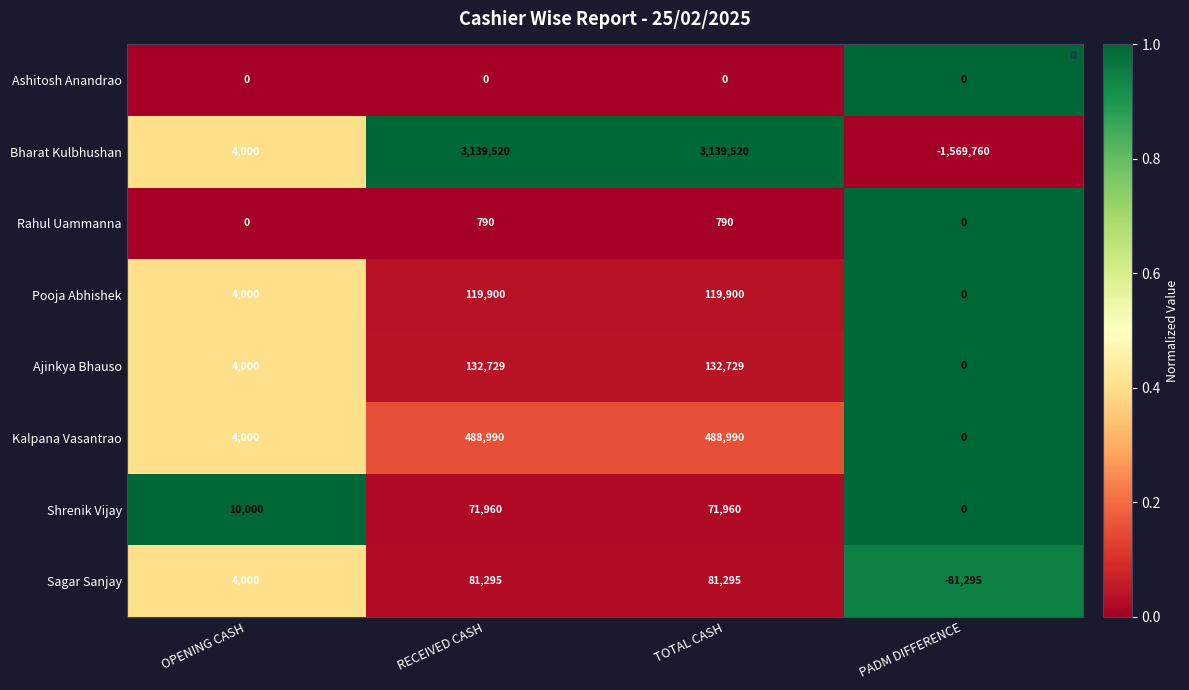

Which series has the largest range (max minus min)?

Bharat Kulbhushan